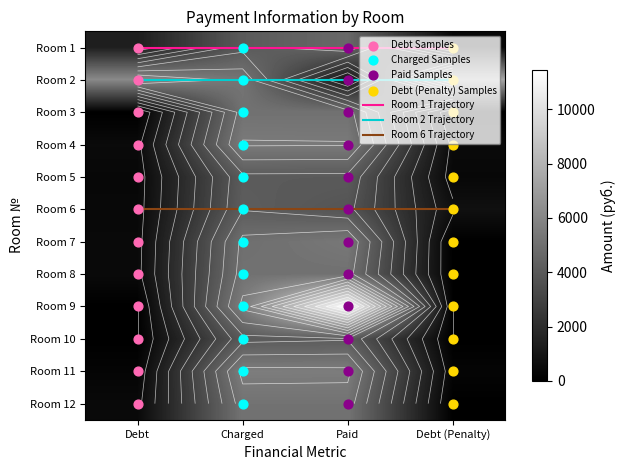

What is the difference between the second highest and second lowest values in the 3 series?

5093.5